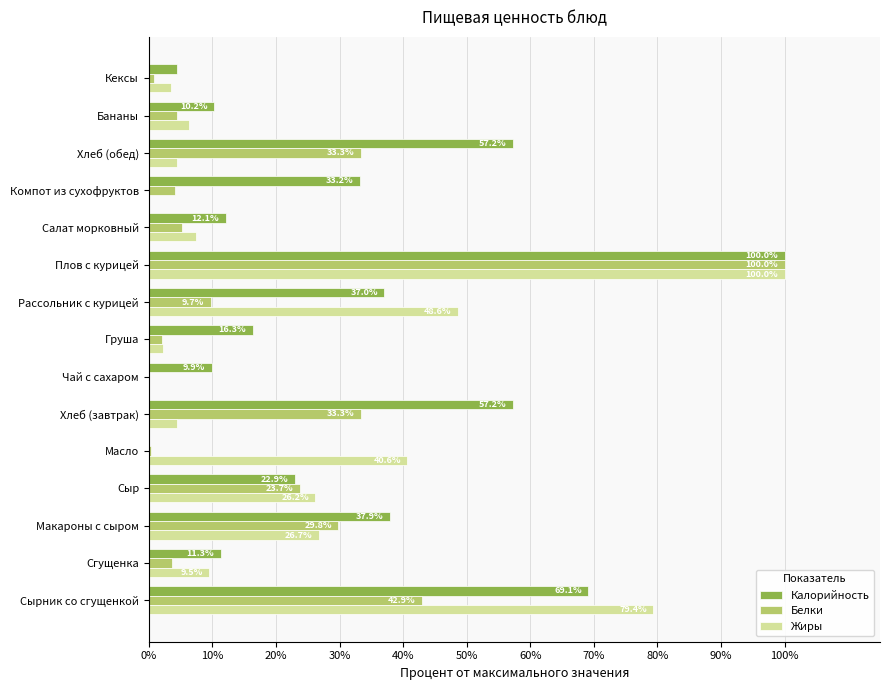

At which category does the chart reach its peak across all series?

Плов с курицей